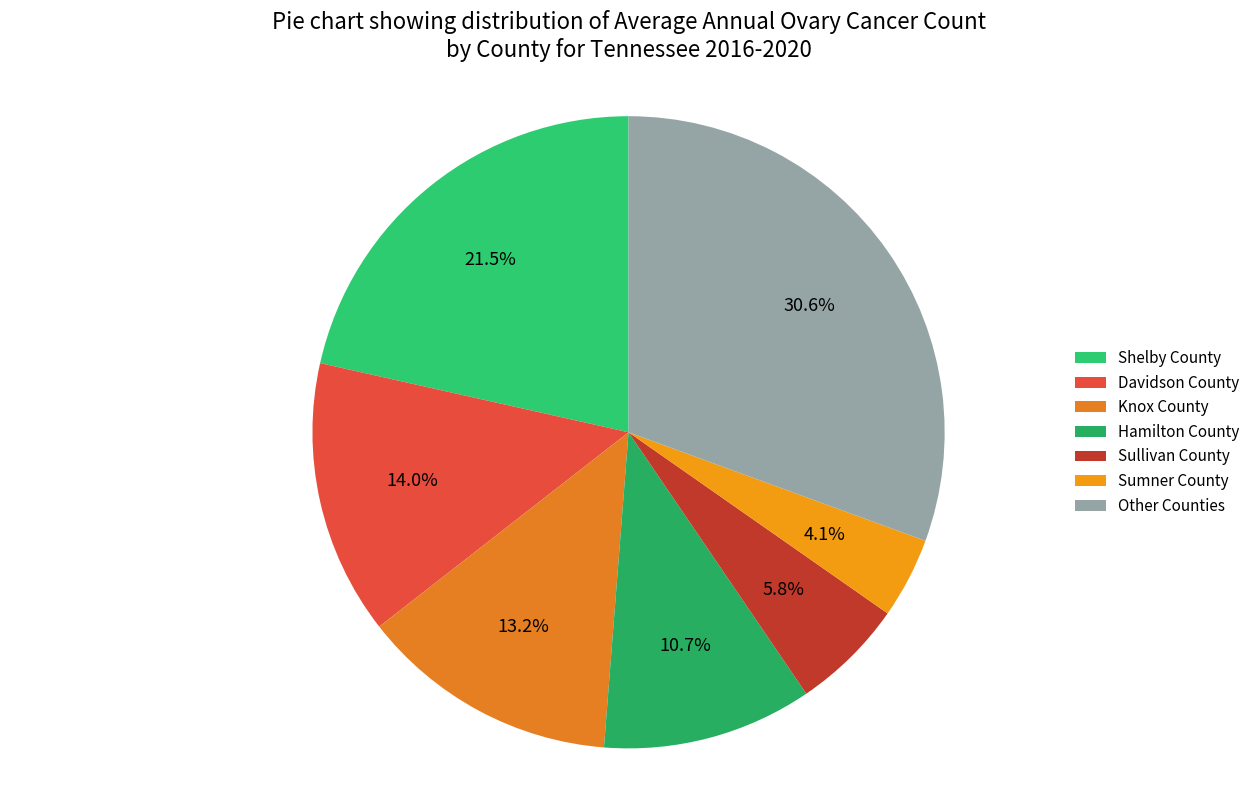

True or false: Sullivan County accounts for 1% of the total.

False